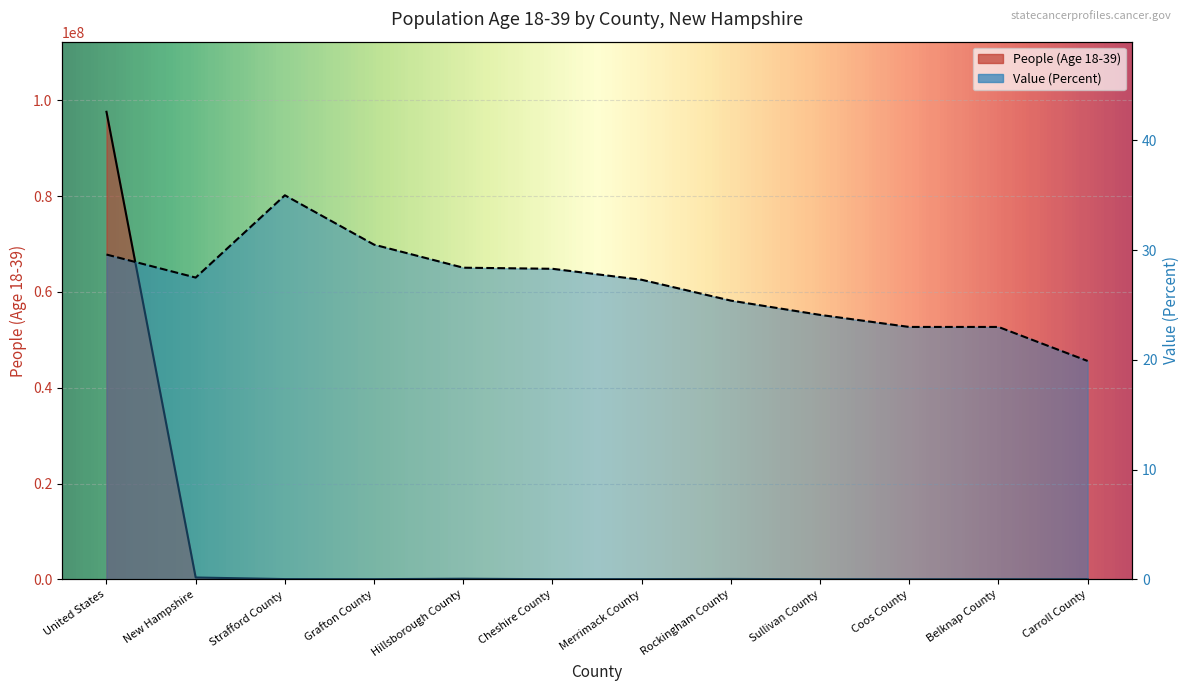

At which label does Value (Percent) first exceed 27?

United States